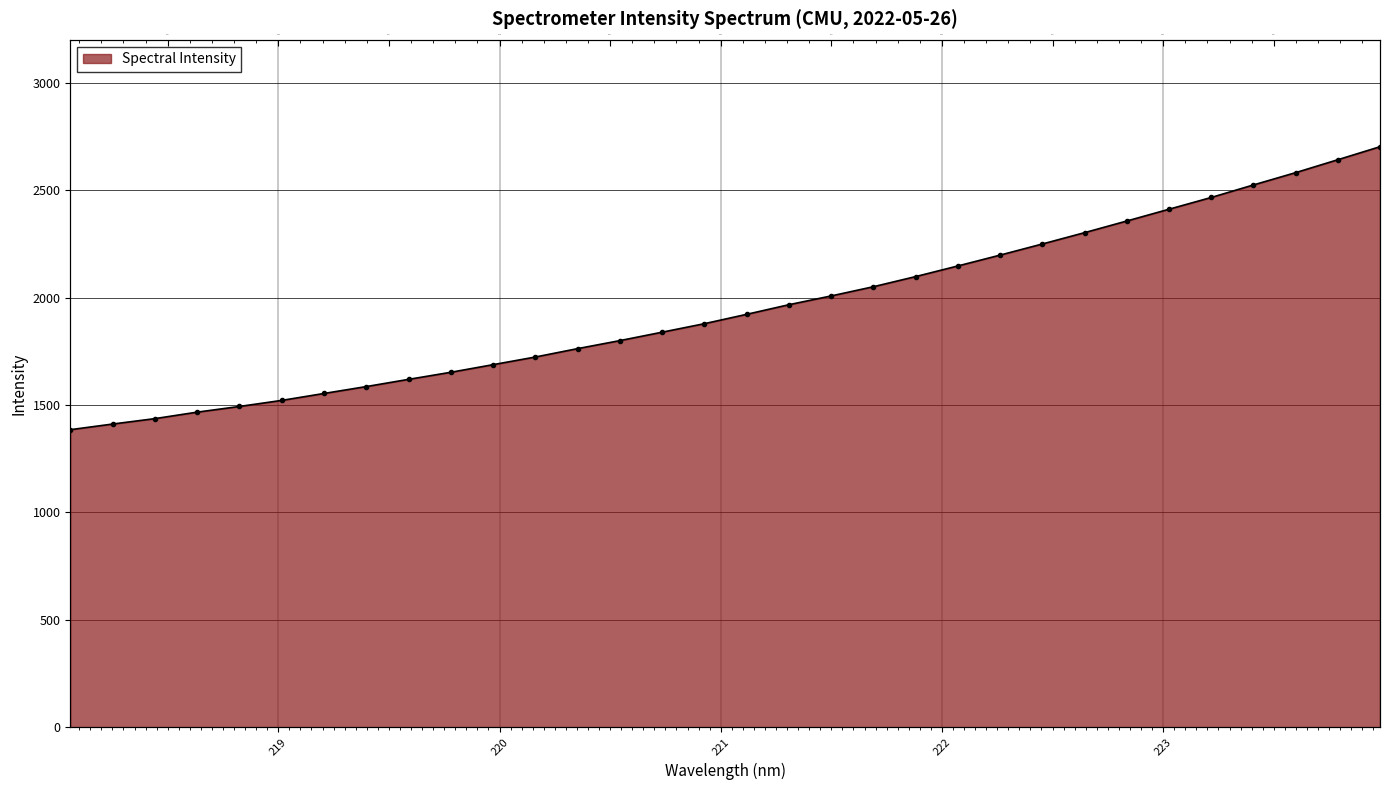

What is the change in value from 218.0596 to 223.5987?

+1196.7